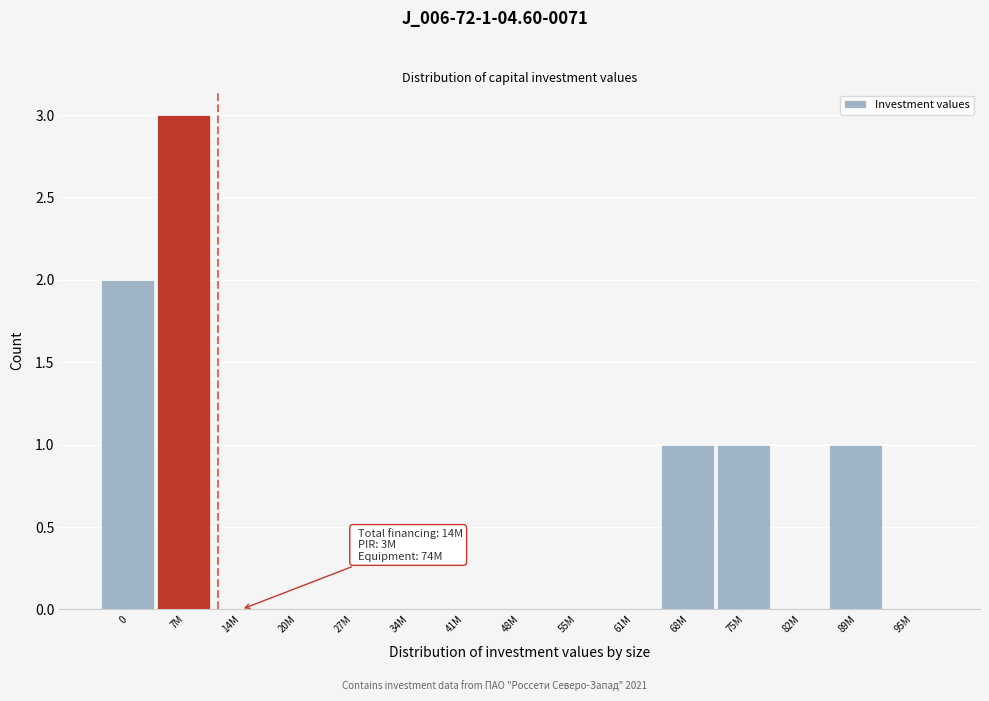

Reading left to right, transcribe all the data shown in this chart.

0=2	7M=3	14M=0	20M=0	27M=0	34M=0	41M=0	48M=0	55M=0	61M=0	68M=1	75M=1	82M=0	89M=1	95M=0